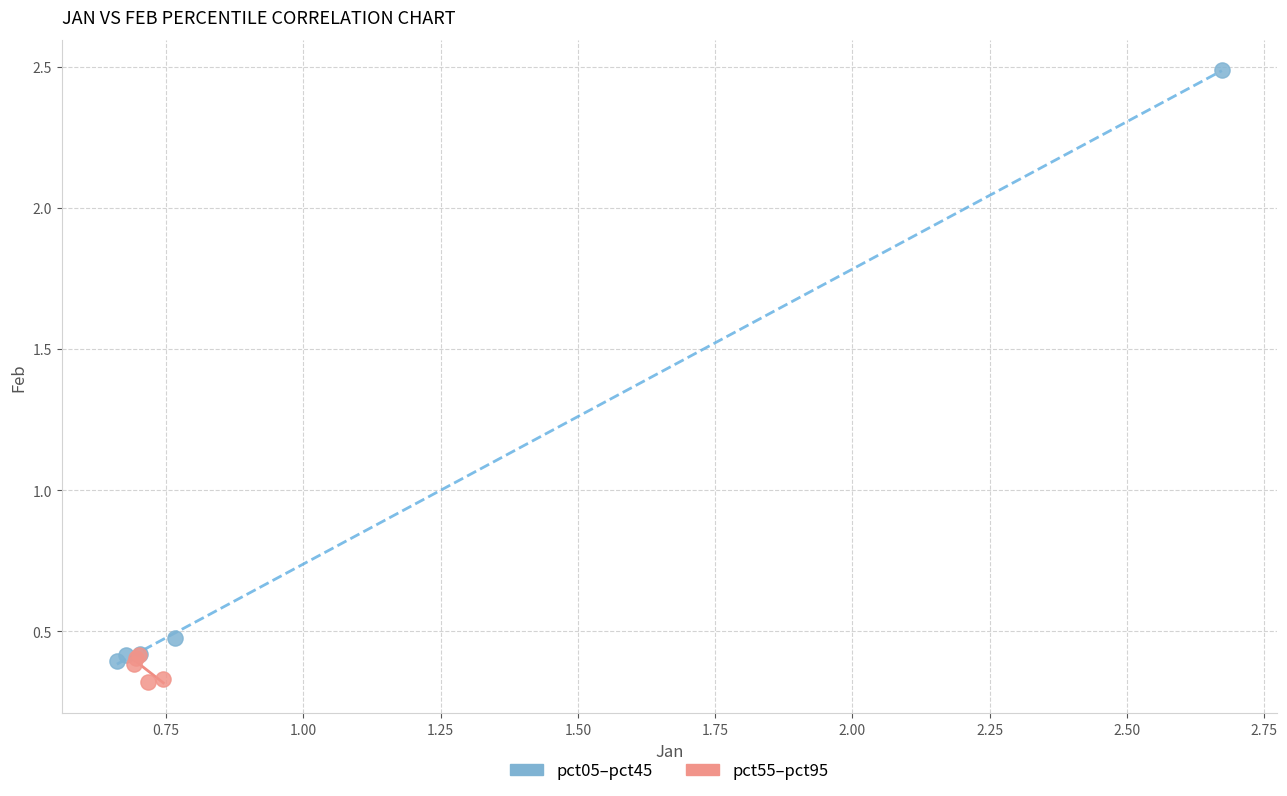

Which series contains the highest Y value?

pct05–pct45